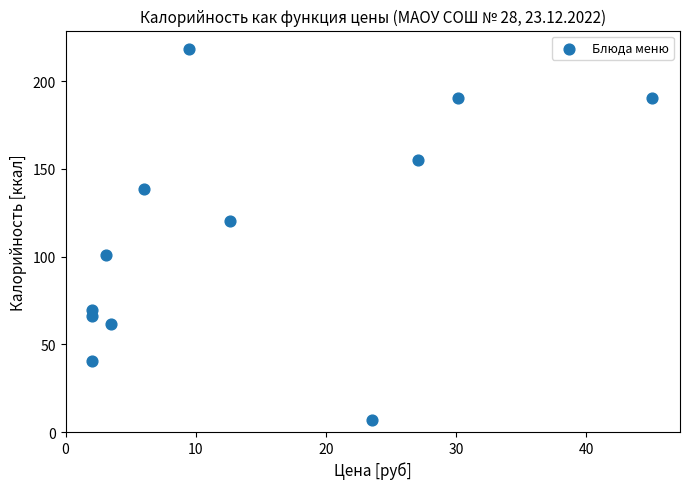

What is the range of Y values (max minus min)?

211.4